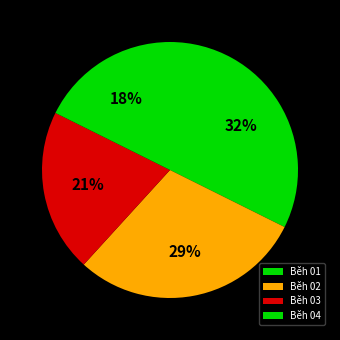

Count the number of slices in the pie.

4